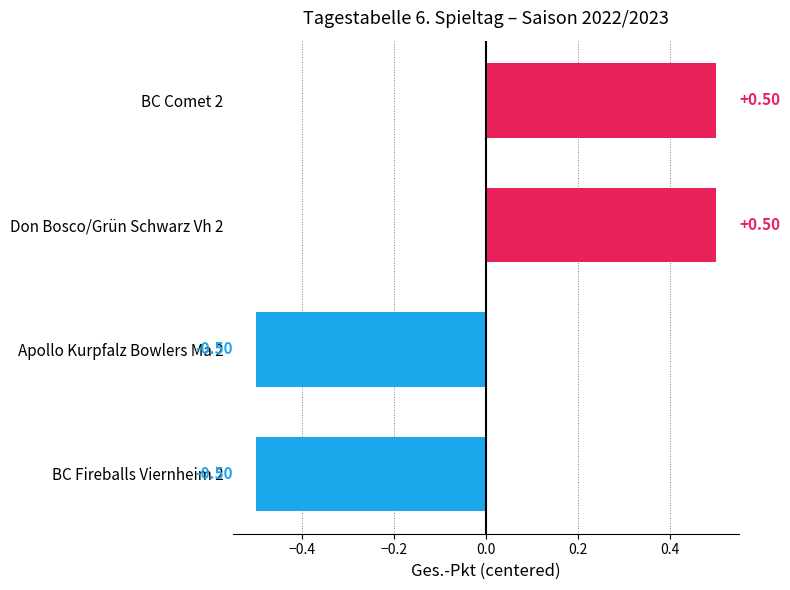

What is the difference between the maximum and second lowest values?

1.0